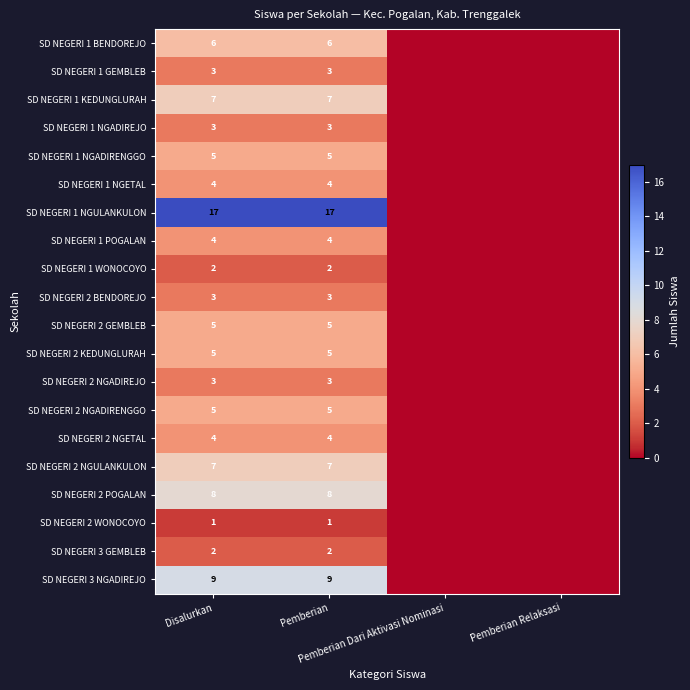

What is the difference between the second highest and minimum values in the SD NEGERI 2 NGETAL series?

4